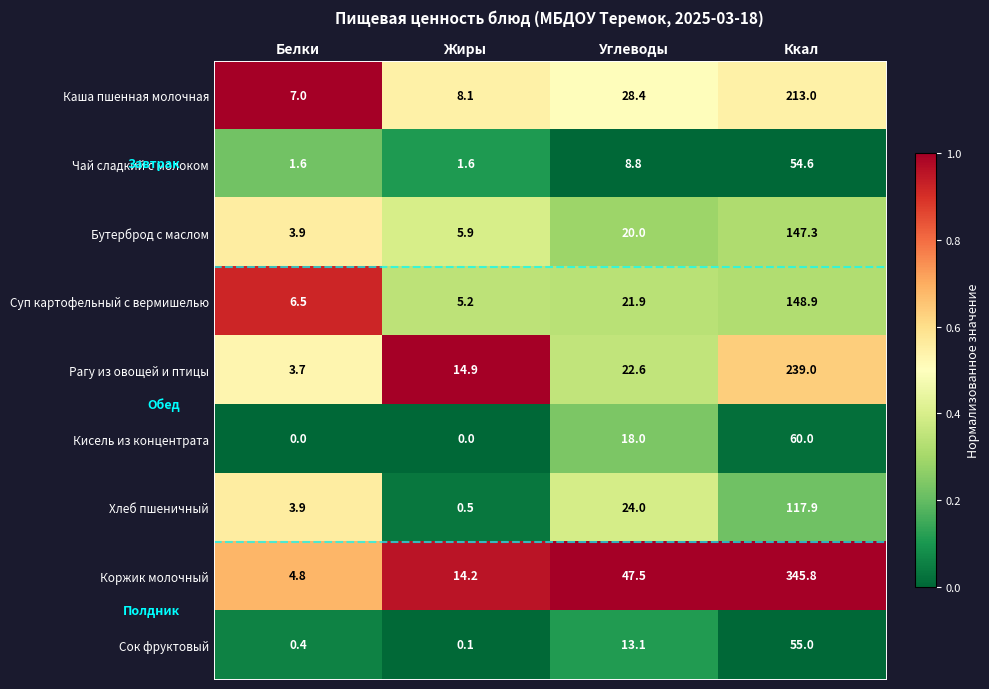

Between Белки and Жиры, which series saw the biggest shift?

Рагу из овощей и птицы